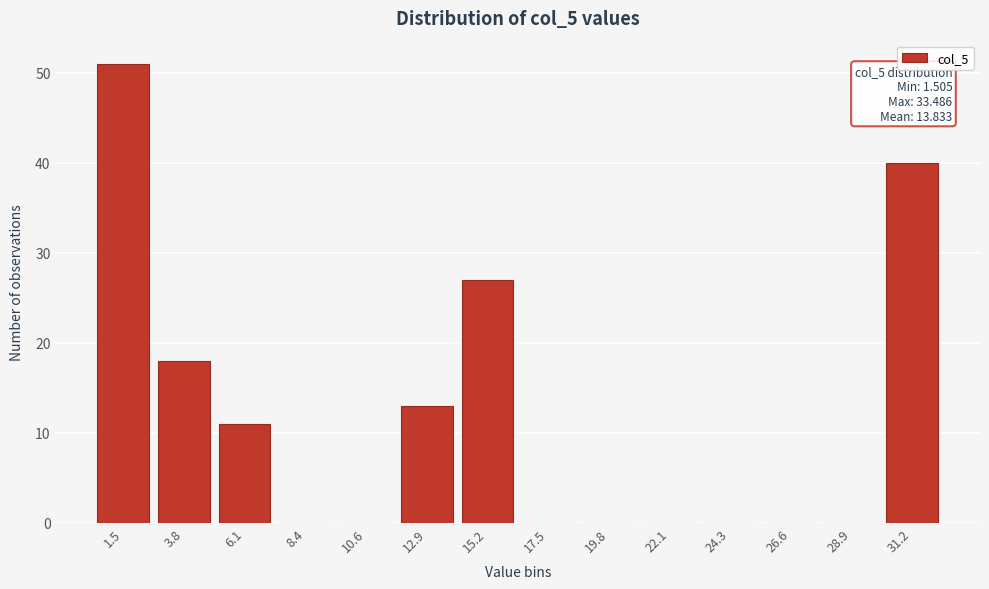

Reading left to right, list all the values displayed in this chart.

1.5=51	3.8=18	6.1=11	8.4=0	10.6=0	12.9=13	15.2=27	17.5=0	19.8=0	22.1=0	24.3=0	26.6=0	28.9=0	31.2=40